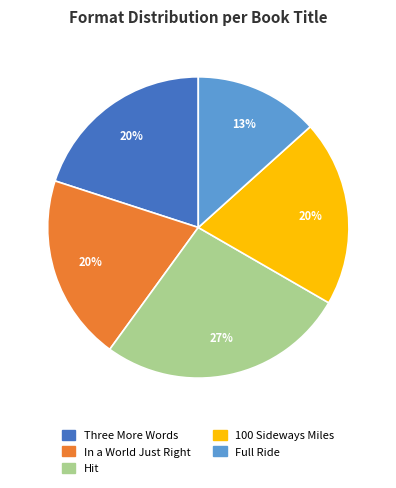

Does Full Ride account for over 50% of the chart?

No